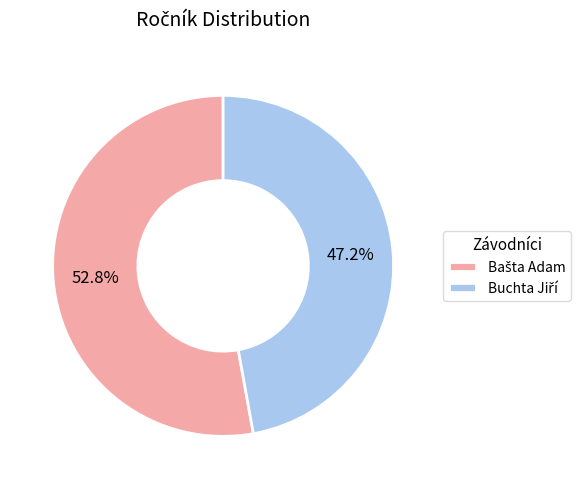

Does any single category account for the majority?

Yes